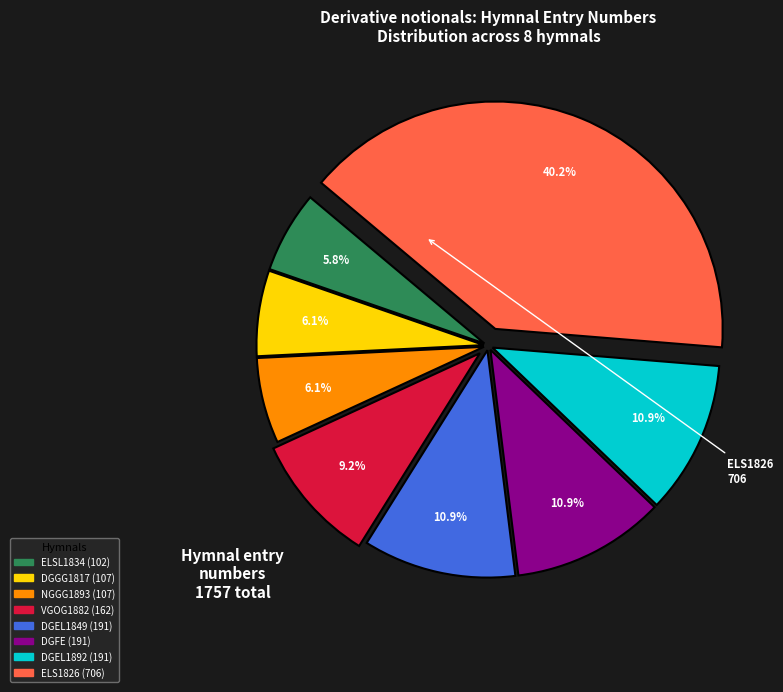

To the nearest percent, what is the average slice percentage?

12%